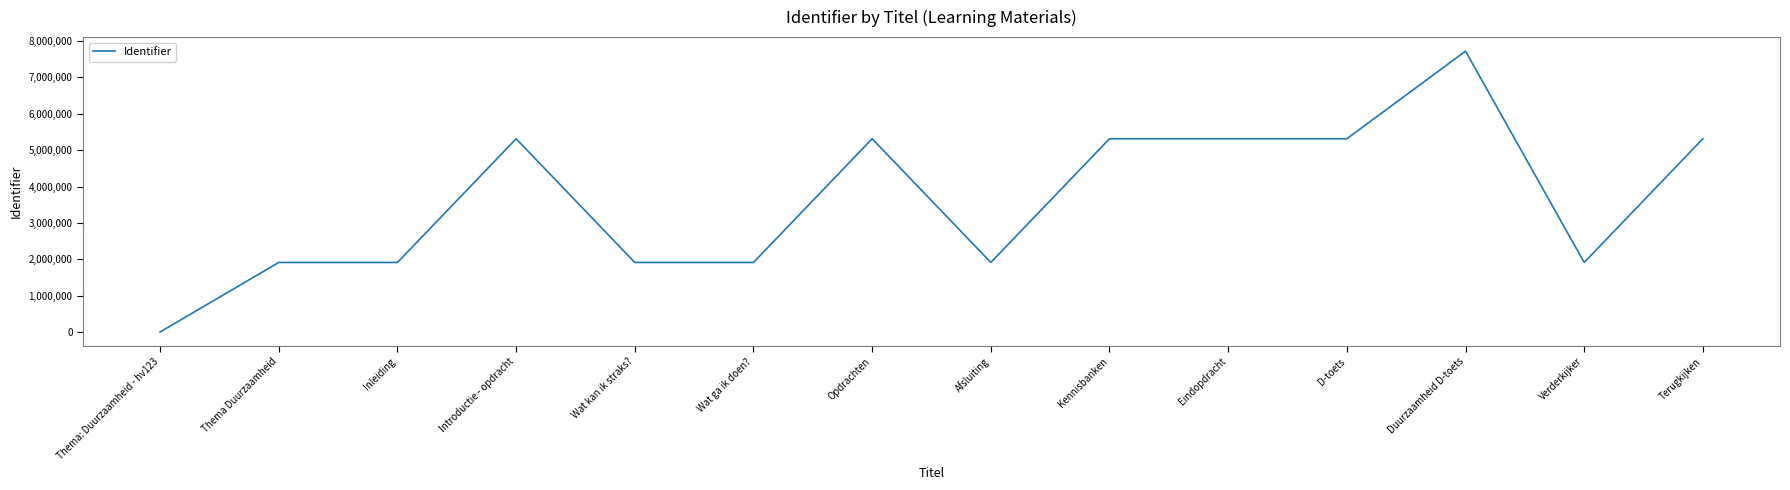

Read the value at Verderkijker.

1911735